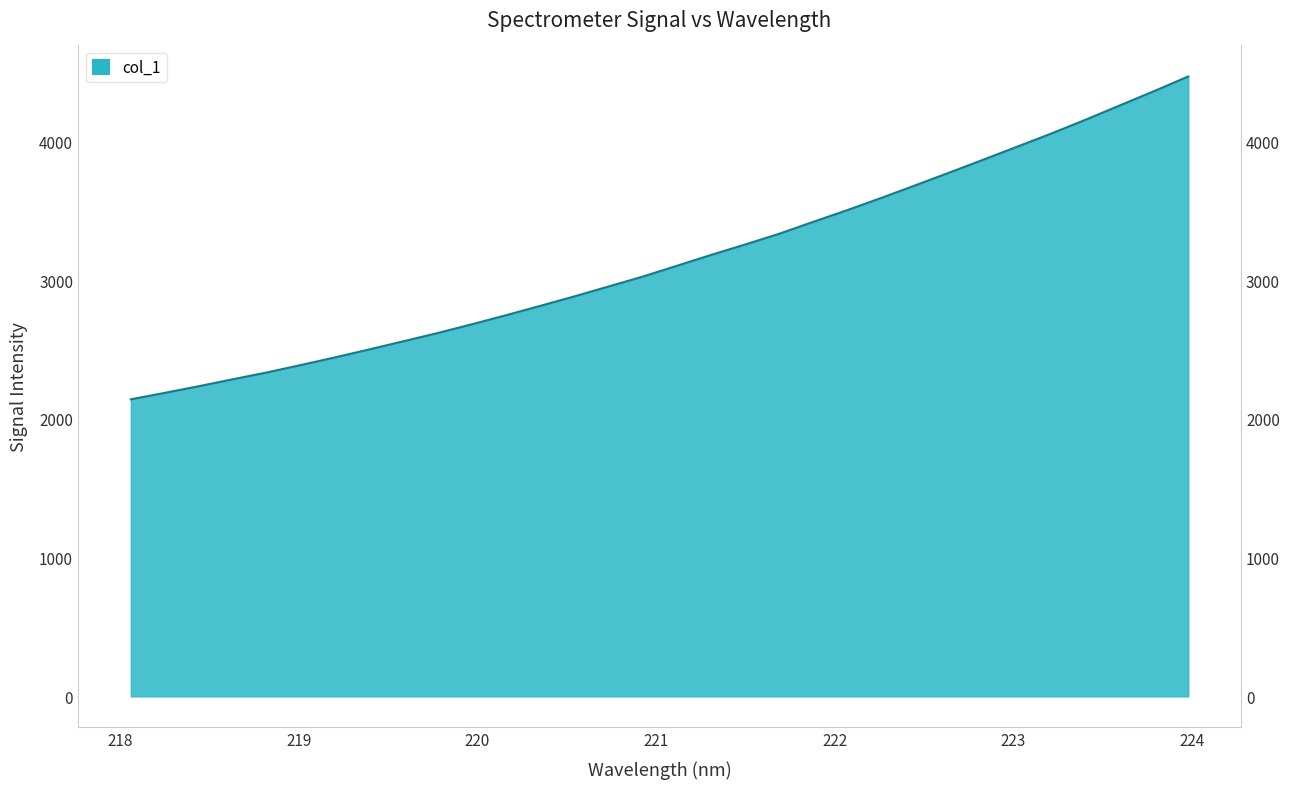

True or false: there are more than 0 points higher than both neighbors.

False